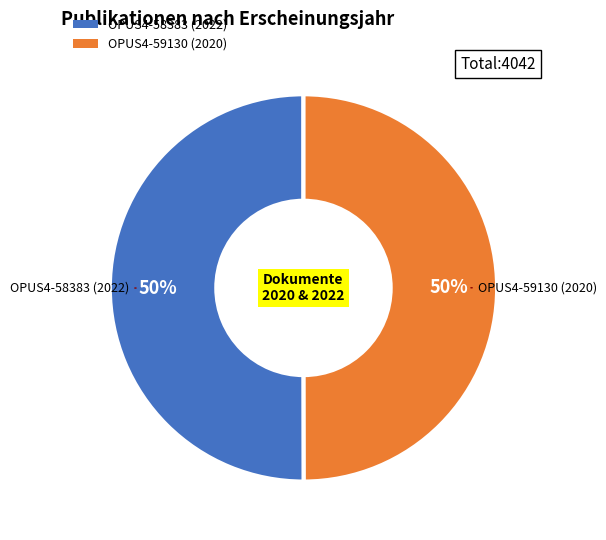

Count the number of slices in the pie.

2